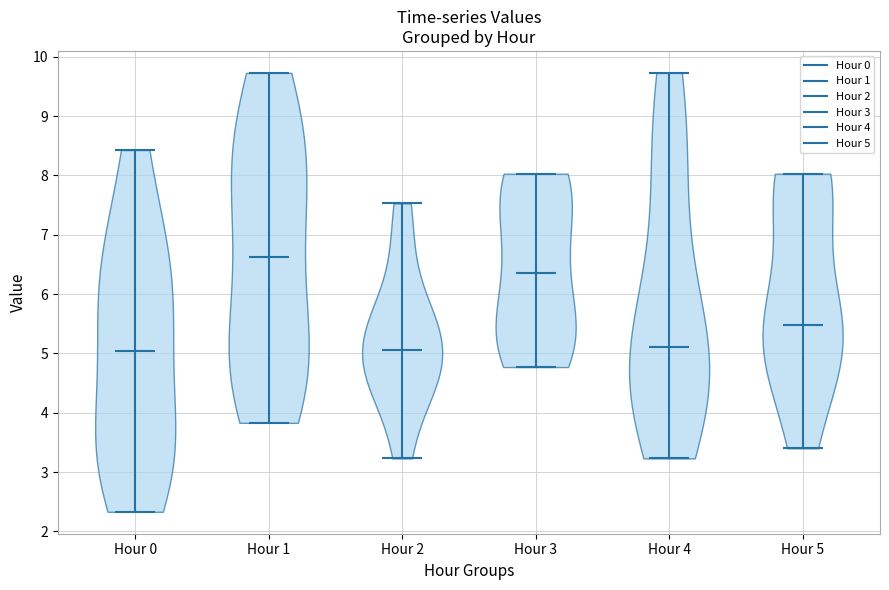

Which violin has the highest median line?

Hour 1